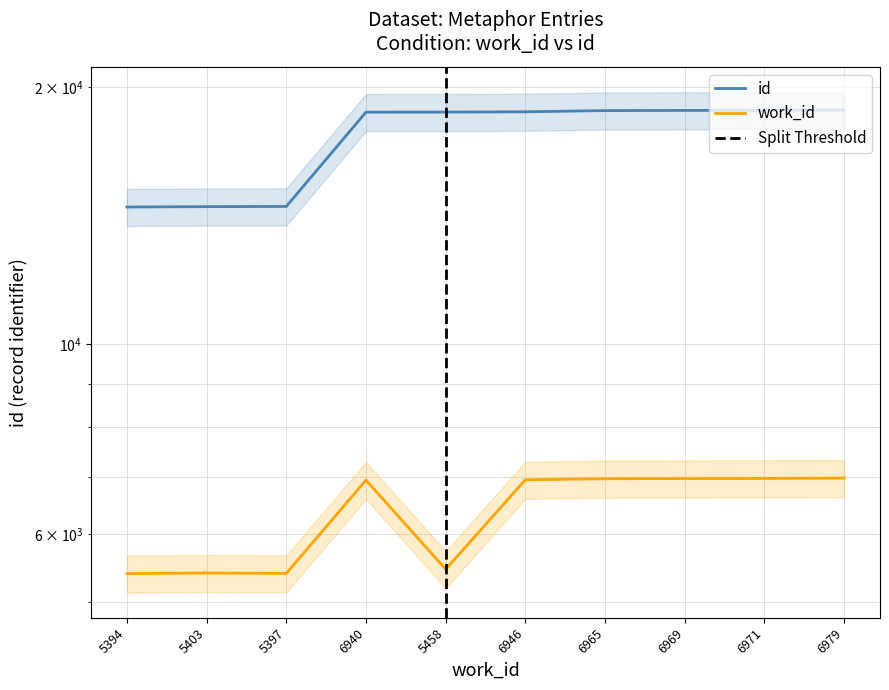

Is it true that work_id equals 3406 at 6969?

False